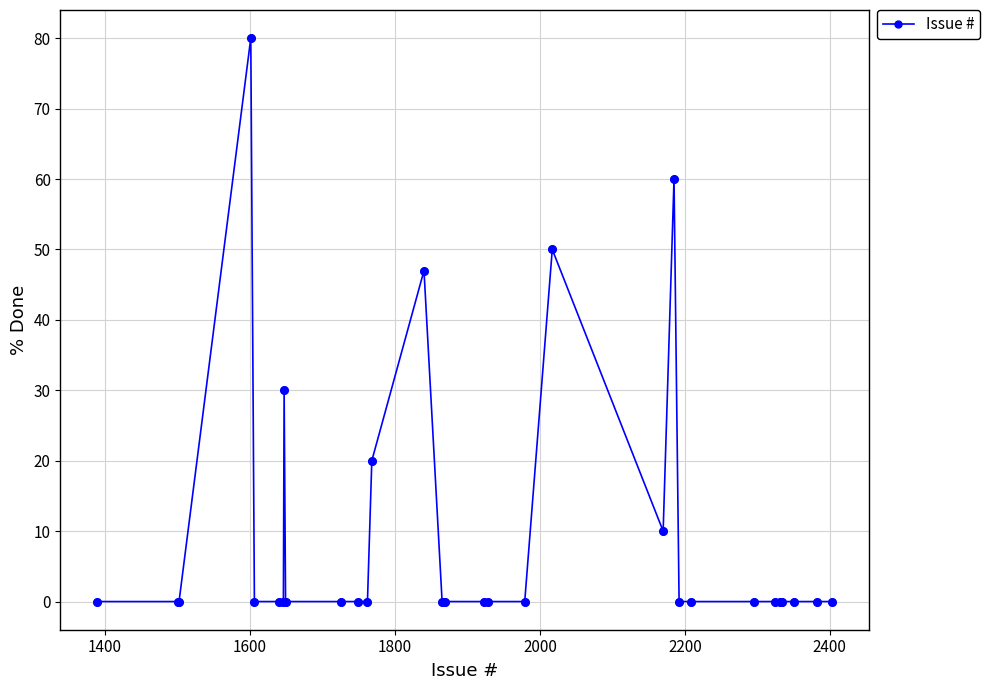

What is the greatest value displayed?

80